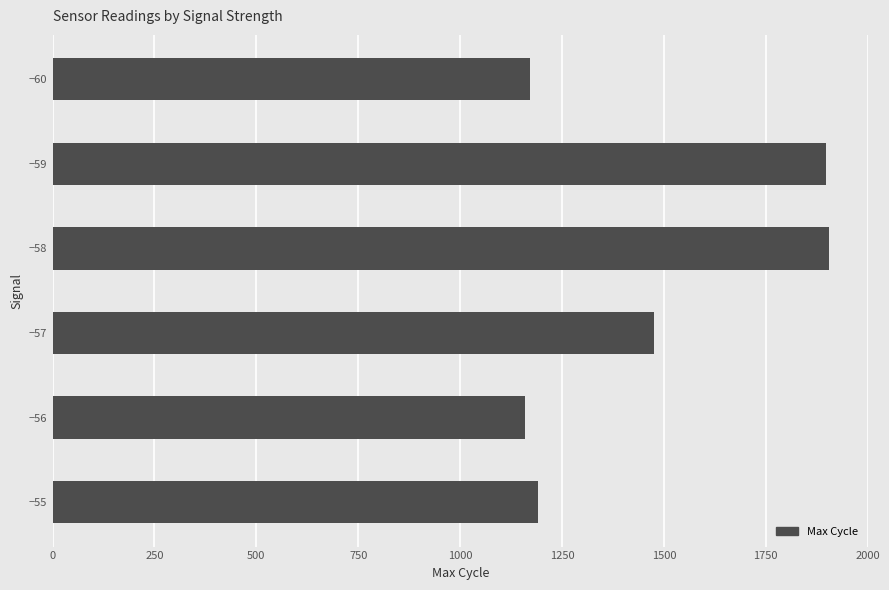

The value at −58 is 1906. True or false?

True